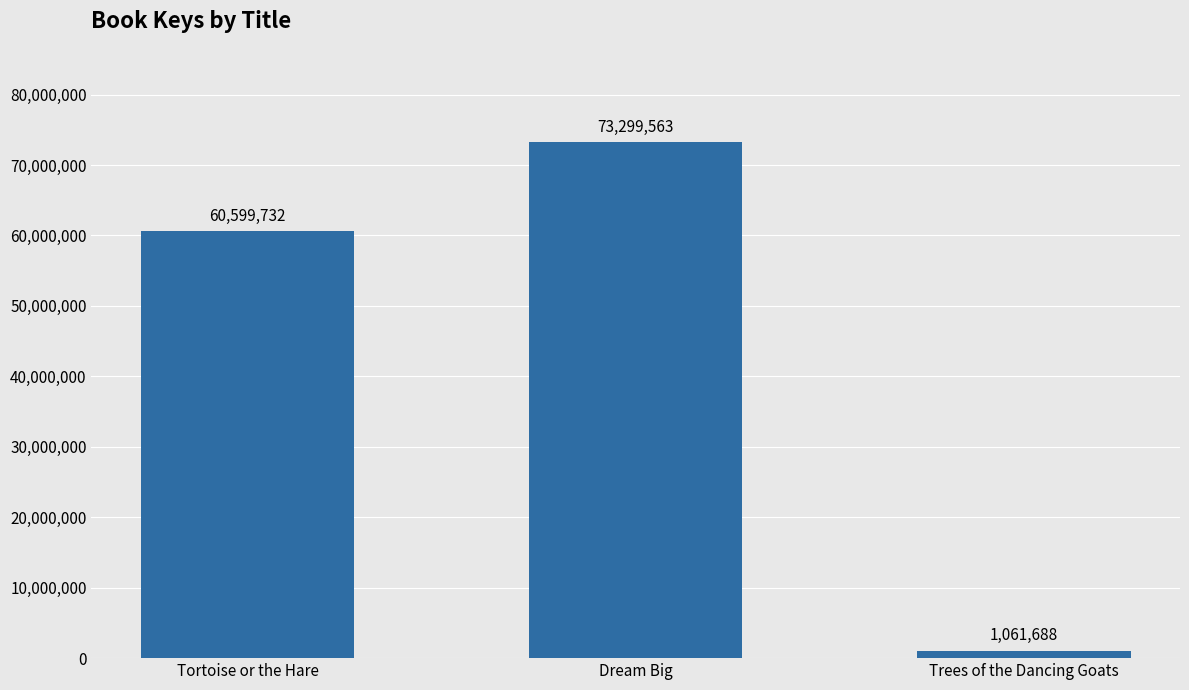

What is the difference between the maximum and minimum values?

72237875